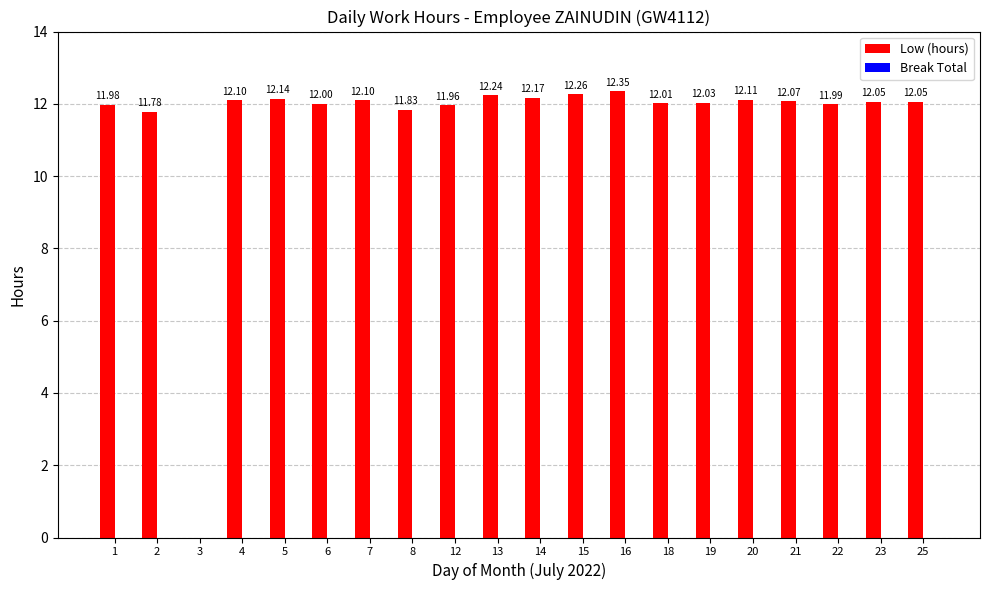

What is the sum of all values?

229.2